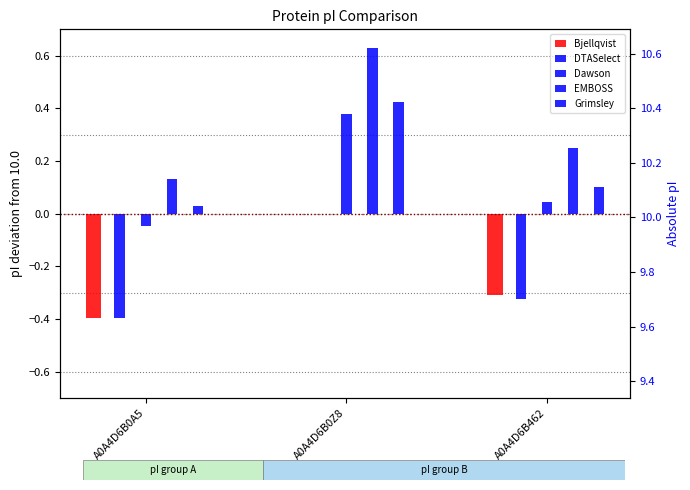

What is the label of the 3rd bar from the left?

A0A4D6B462